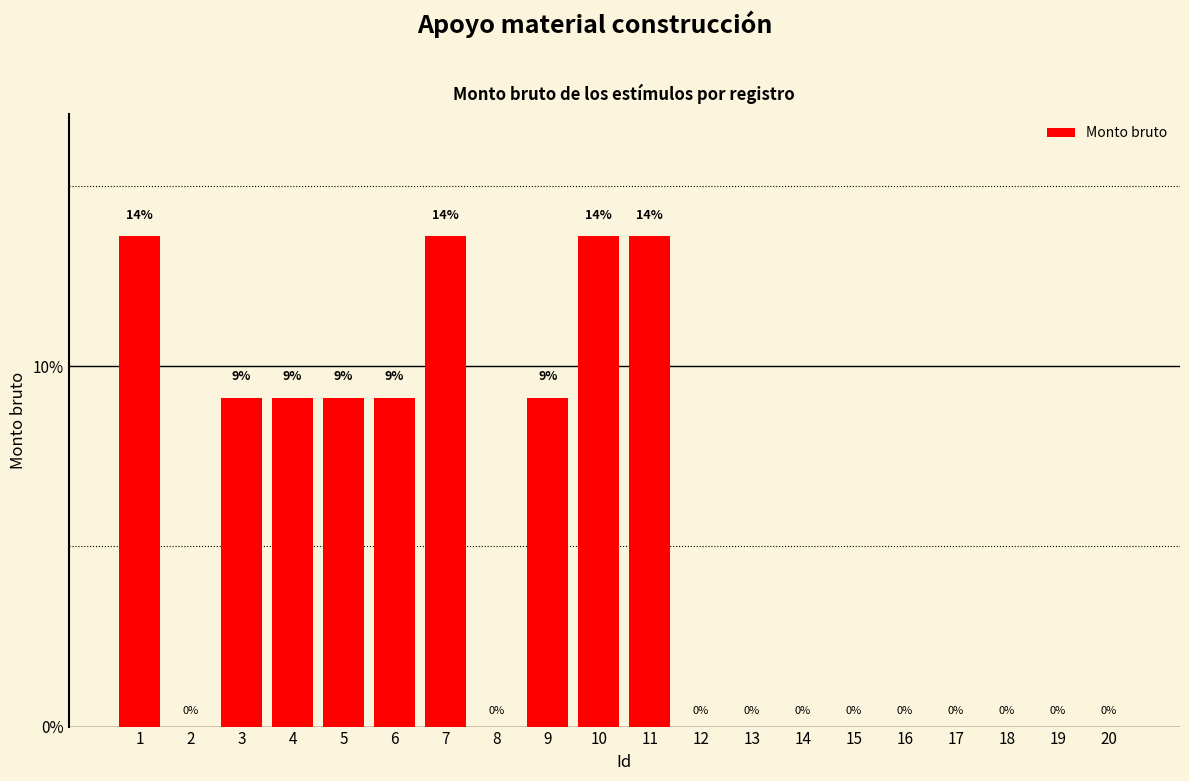

The chart shows a value of 9.1 at 9. True or false?

True